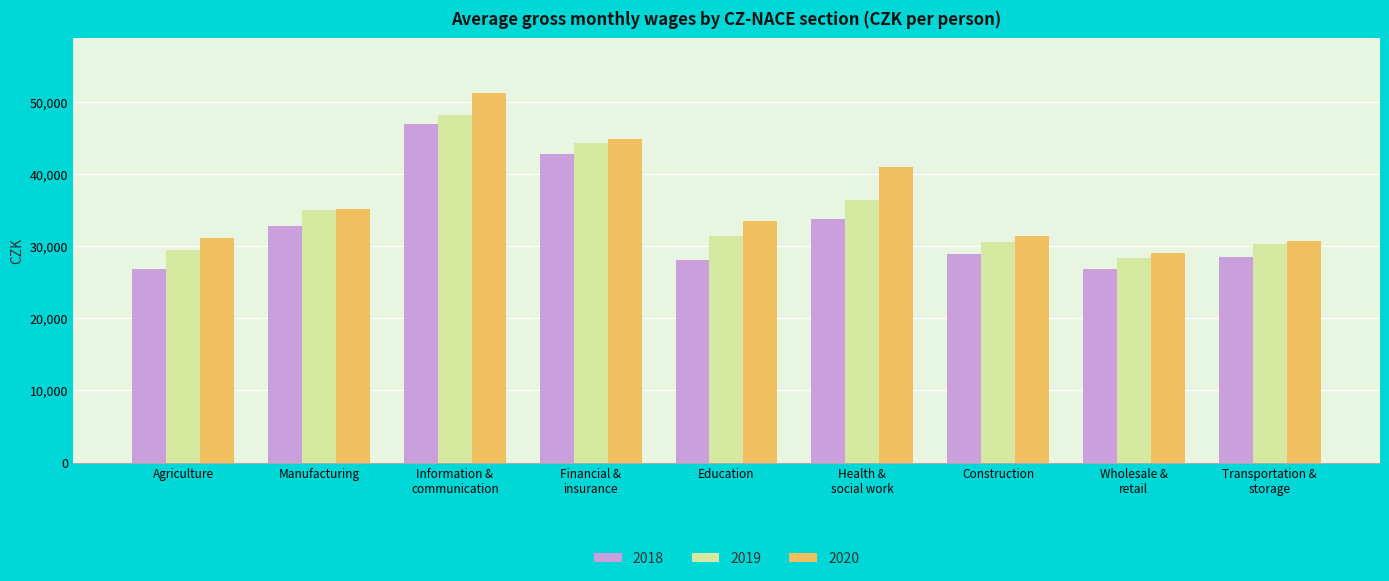

What is the total value across all series at Construction?

90938